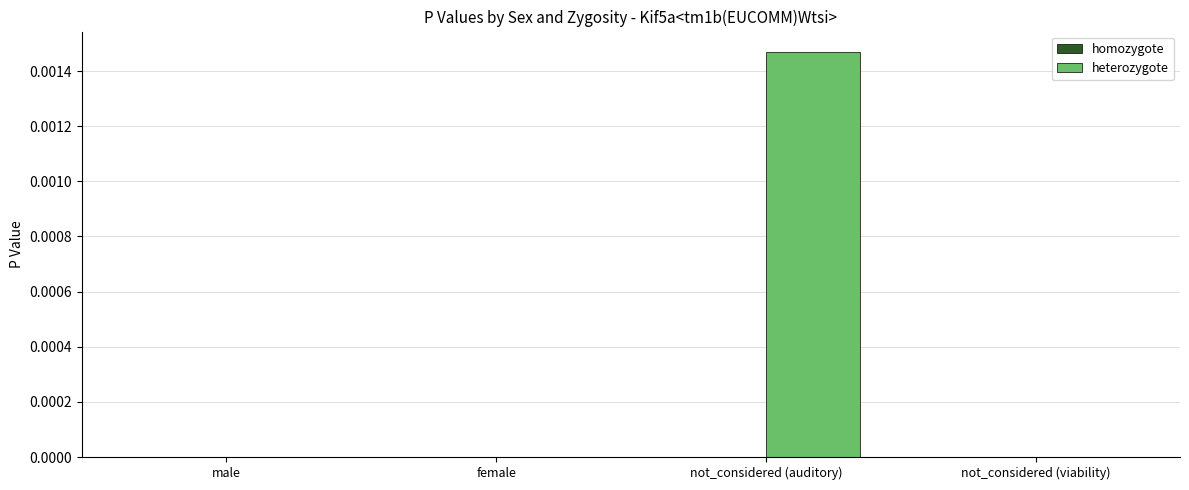

The chart shows a value of 0.0 at female. True or false?

True